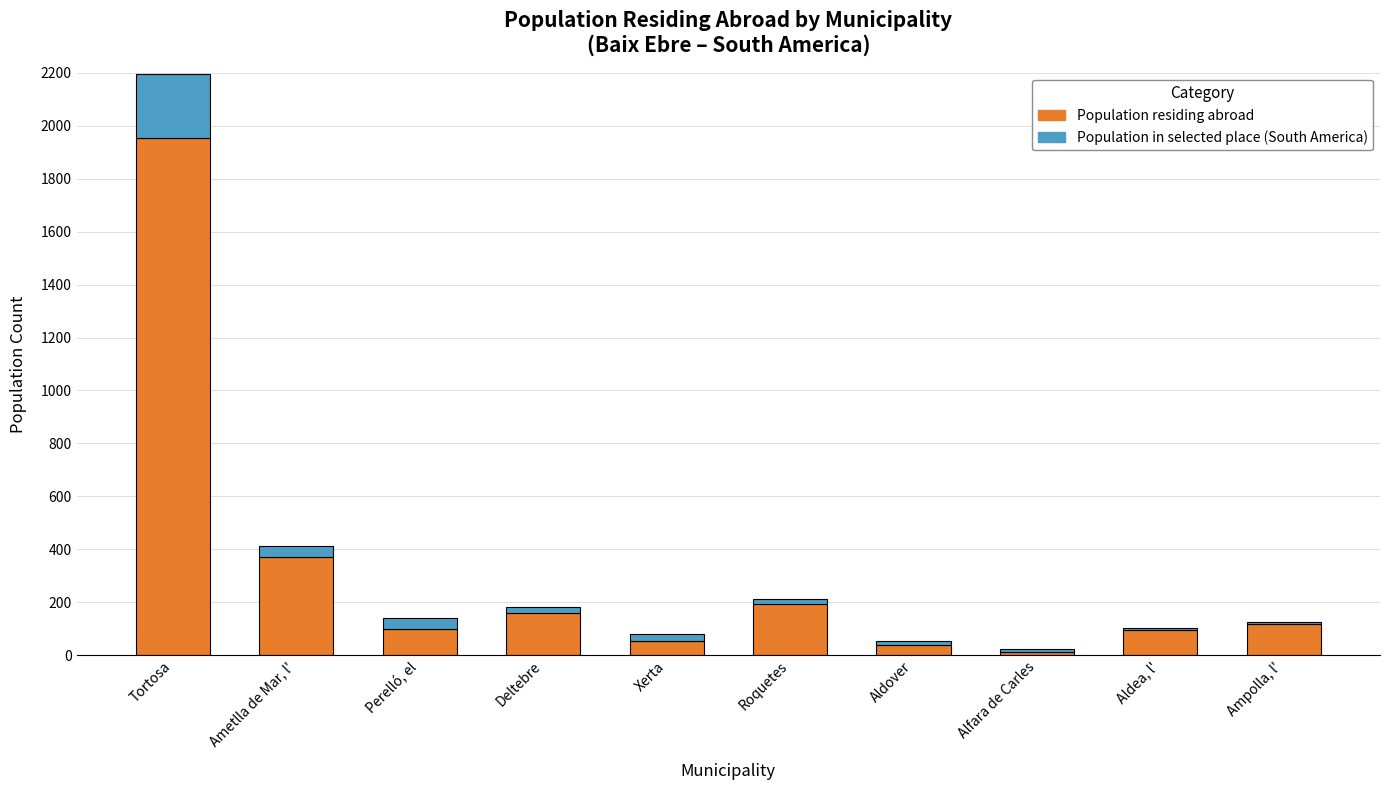

What is the sum of all Population residing abroad values?

3095